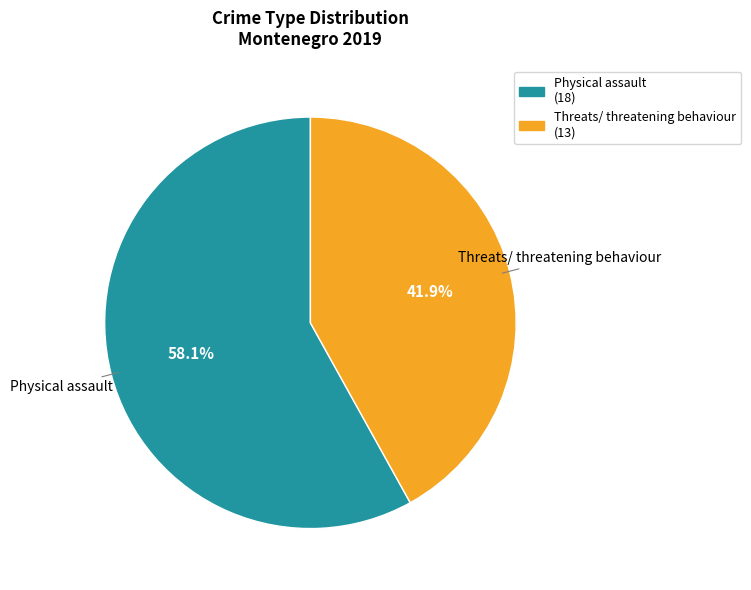

What is the ratio of the value at Threats/ threatening behaviour to the value at Physical assault?

0.7